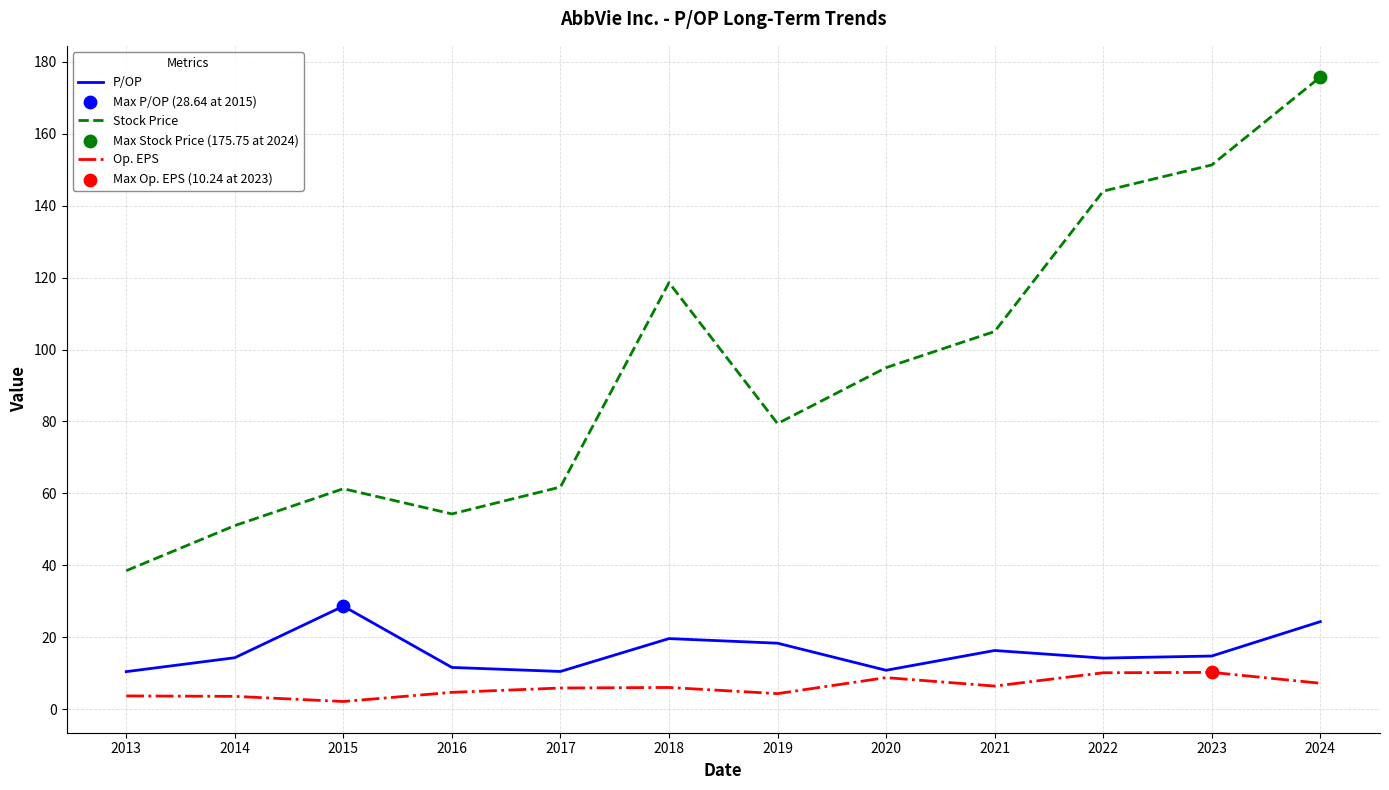

What is the total value across all series at 2013?

52.6